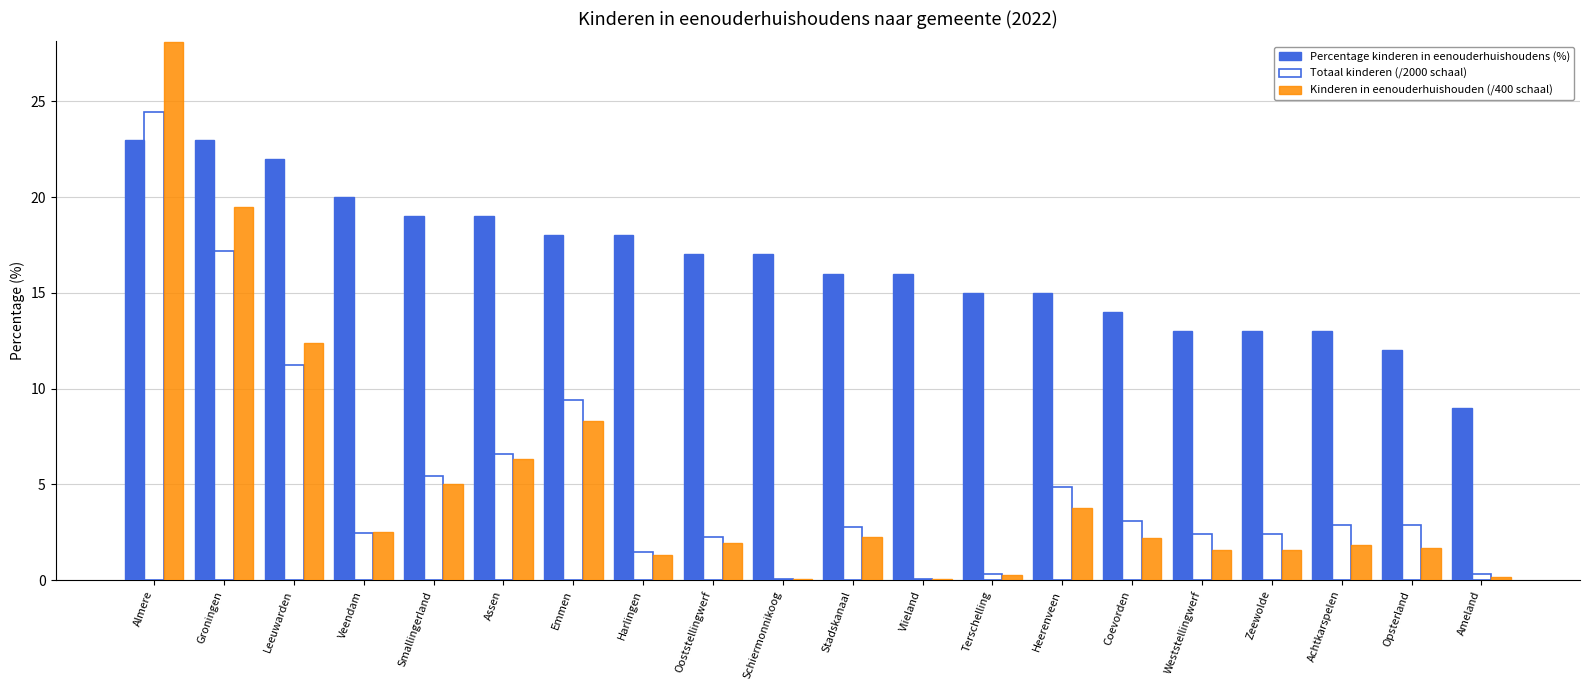

What is the maximum value for Percentage kinderen in eenouderhuishoudens (%)?

23.0